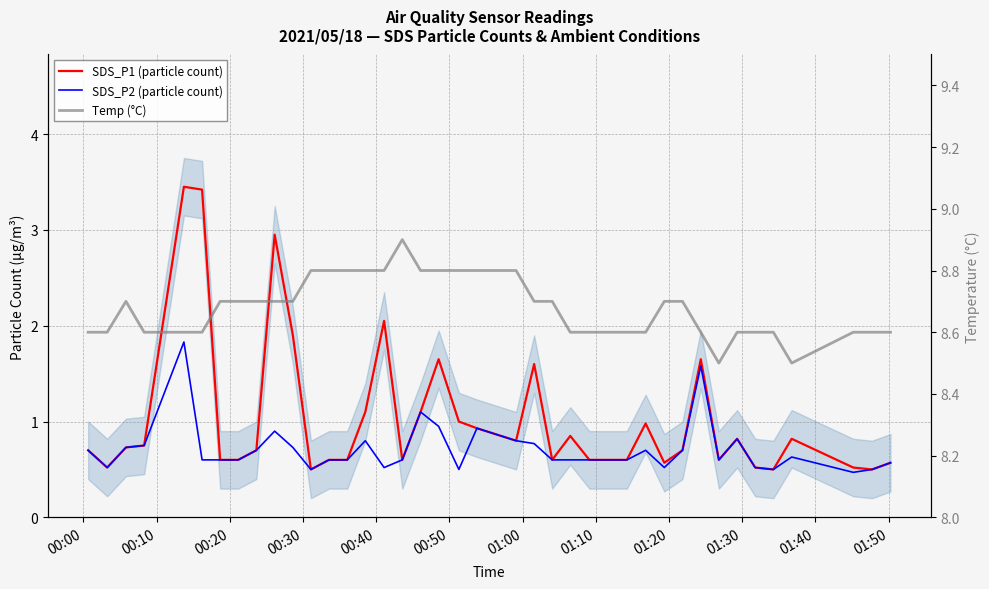

What are all the series names shown in the legend?

SDS_P1 (particle count), SDS_P2 (particle count), Temp (°C)